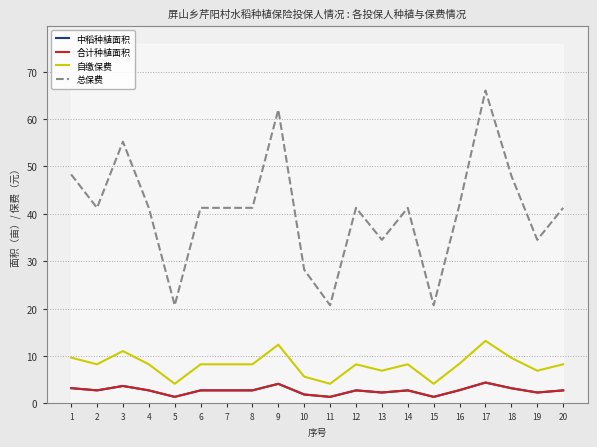

At which category is the sum across all series the highest?

17